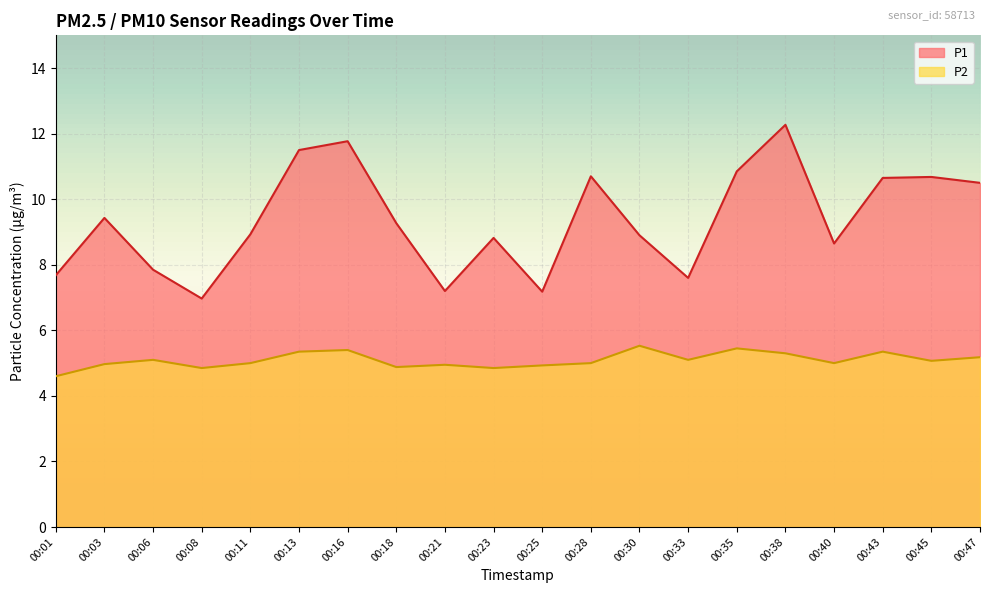

Reading left to right, transcribe all the data shown in this chart.

P1: 00:01=7.7	00:03=9.4	00:06=7.8	00:08=7.0	00:11=8.9	00:13=11.5	00:16=11.8	00:18=9.3	00:21=7.2	00:23=8.8	00:25=7.2	00:28=10.7	00:30=8.9	00:33=7.6	00:35=10.8	00:38=12.3	00:40=8.7	00:43=10.7	00:45=10.7	00:47=10.5
P2: 00:01=4.6	00:03=5.0	00:06=5.1	00:08=4.8	00:11=5.0	00:13=5.3	00:16=5.4	00:18=4.9	00:21=5.0	00:23=4.8	00:25=4.9	00:28=5.0	00:30=5.5	00:33=5.1	00:35=5.5	00:38=5.3	00:40=5.0	00:43=5.3	00:45=5.1	00:47=5.2